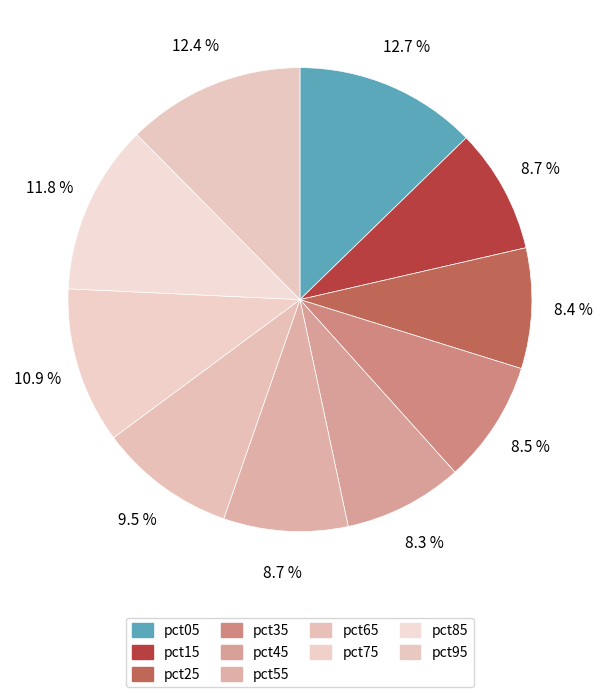

Count the number of slices in the pie.

10